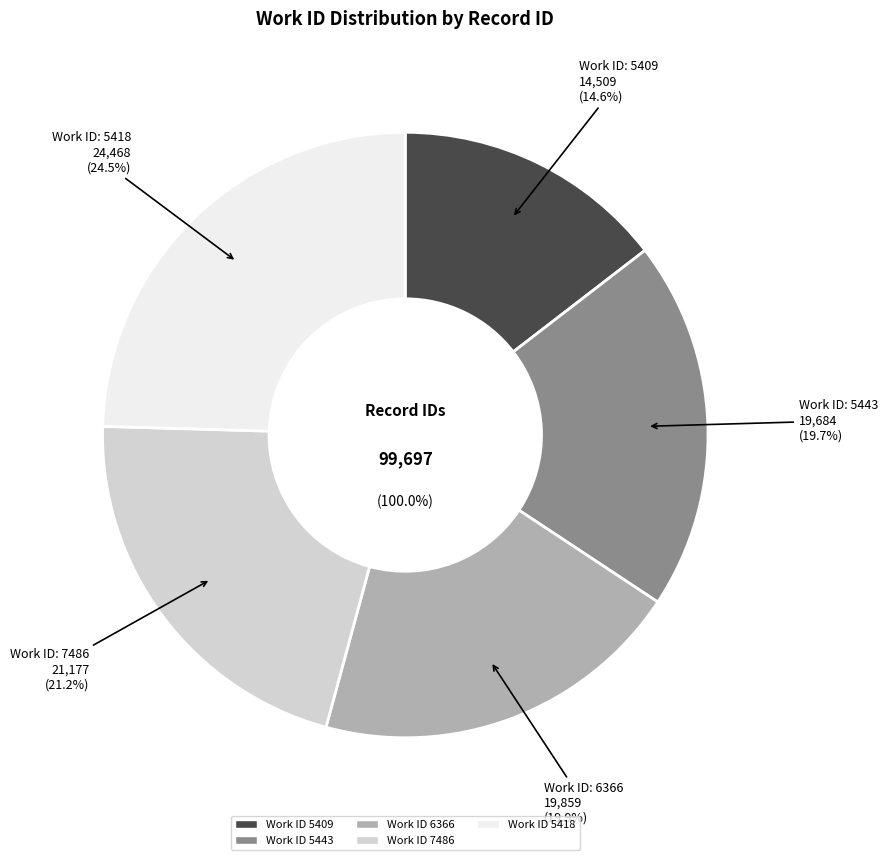

Does 5418 represent more than half of the total?

No